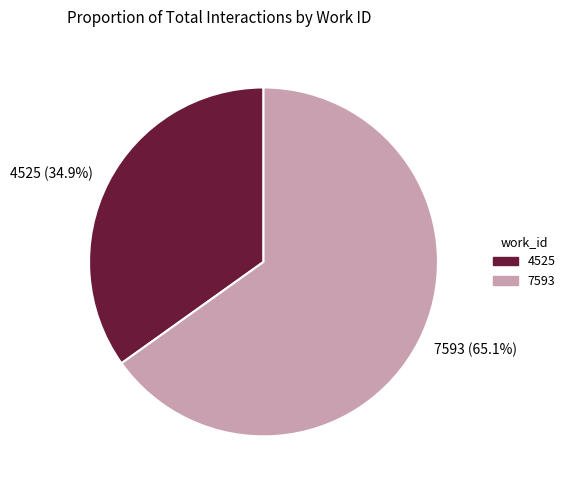

What is the ratio of the value at 4525 to the value at 7593?

0.5